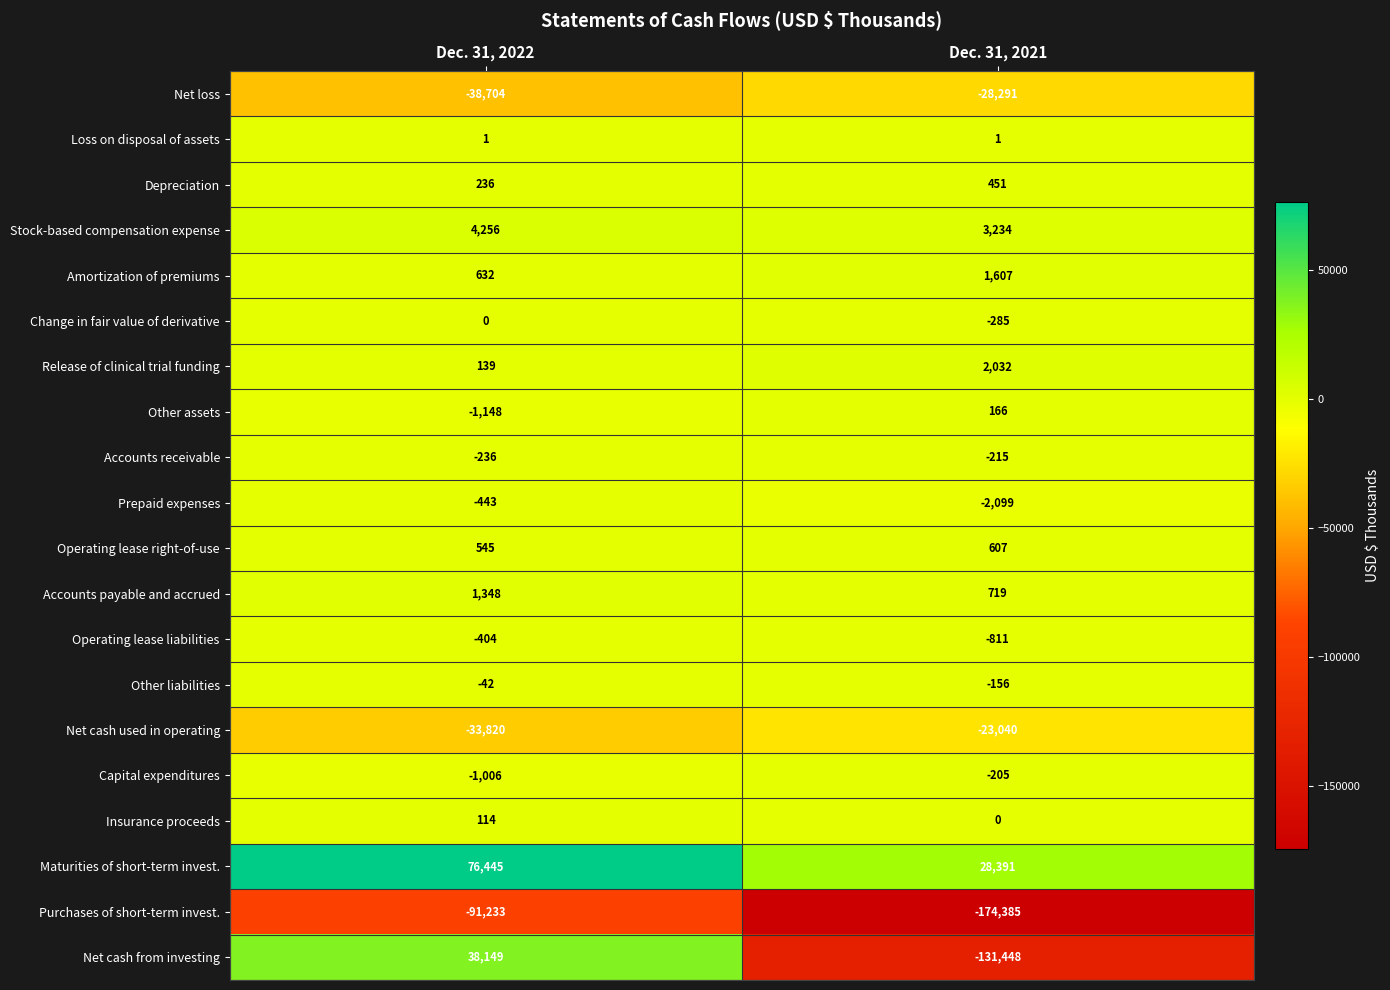

What is the sum of all Operating lease right-of-use values?

1152